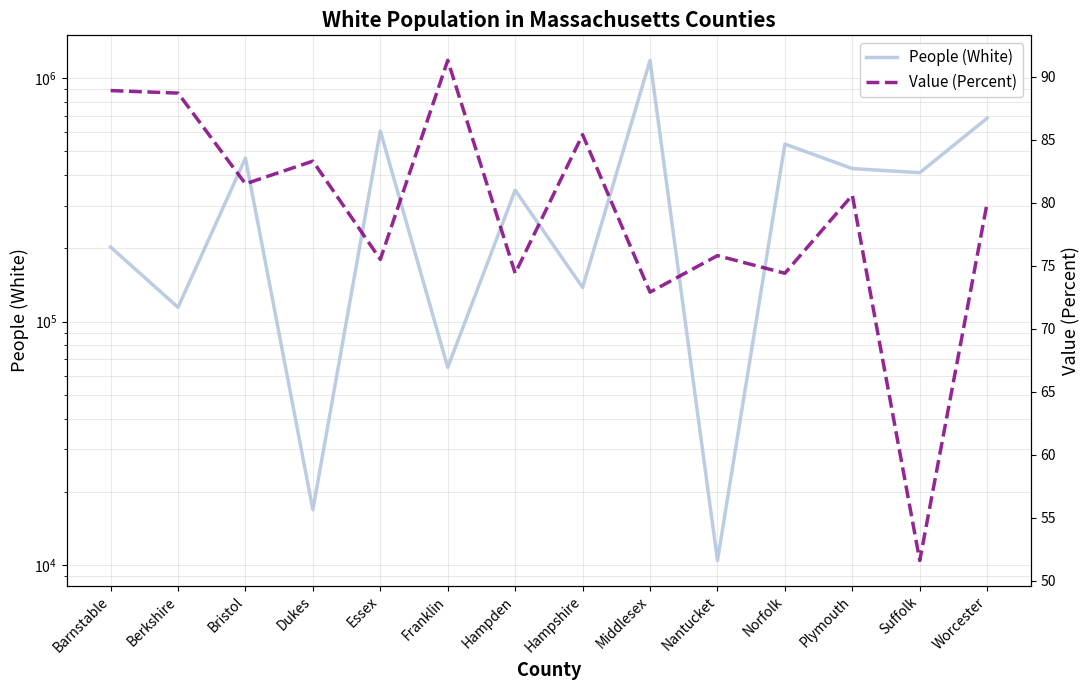

Reading right to left, what are all the values shown in this chart?

People (White): 685319.0	409151.0	425485.0	536335.0	10453.0	1183913.0	138255.0	346903.0	64892.0	607416.0	16892.0	469595.0	114526.0	202569.0
Value (Percent): 80.0	51.6	80.6	74.4	75.8	72.9	85.4	74.4	91.3	75.5	83.3	81.5	88.7	88.9